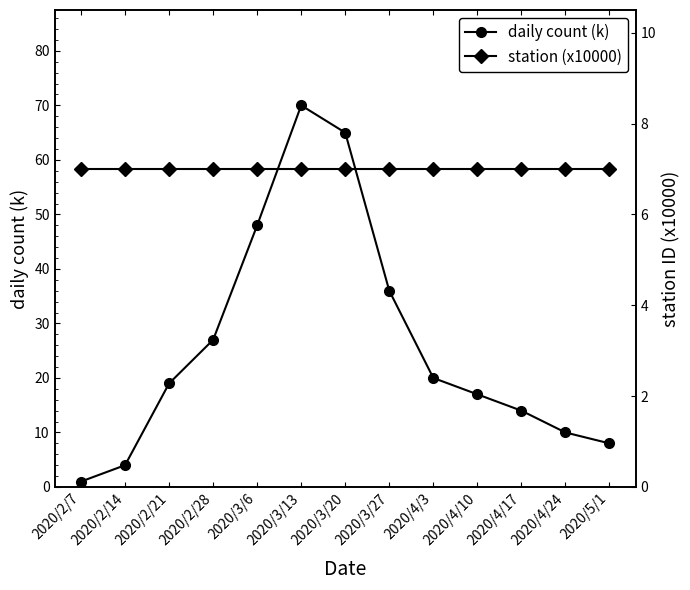

The value of daily count (k) at 2020/4/10 is 7.5. True or false?

False